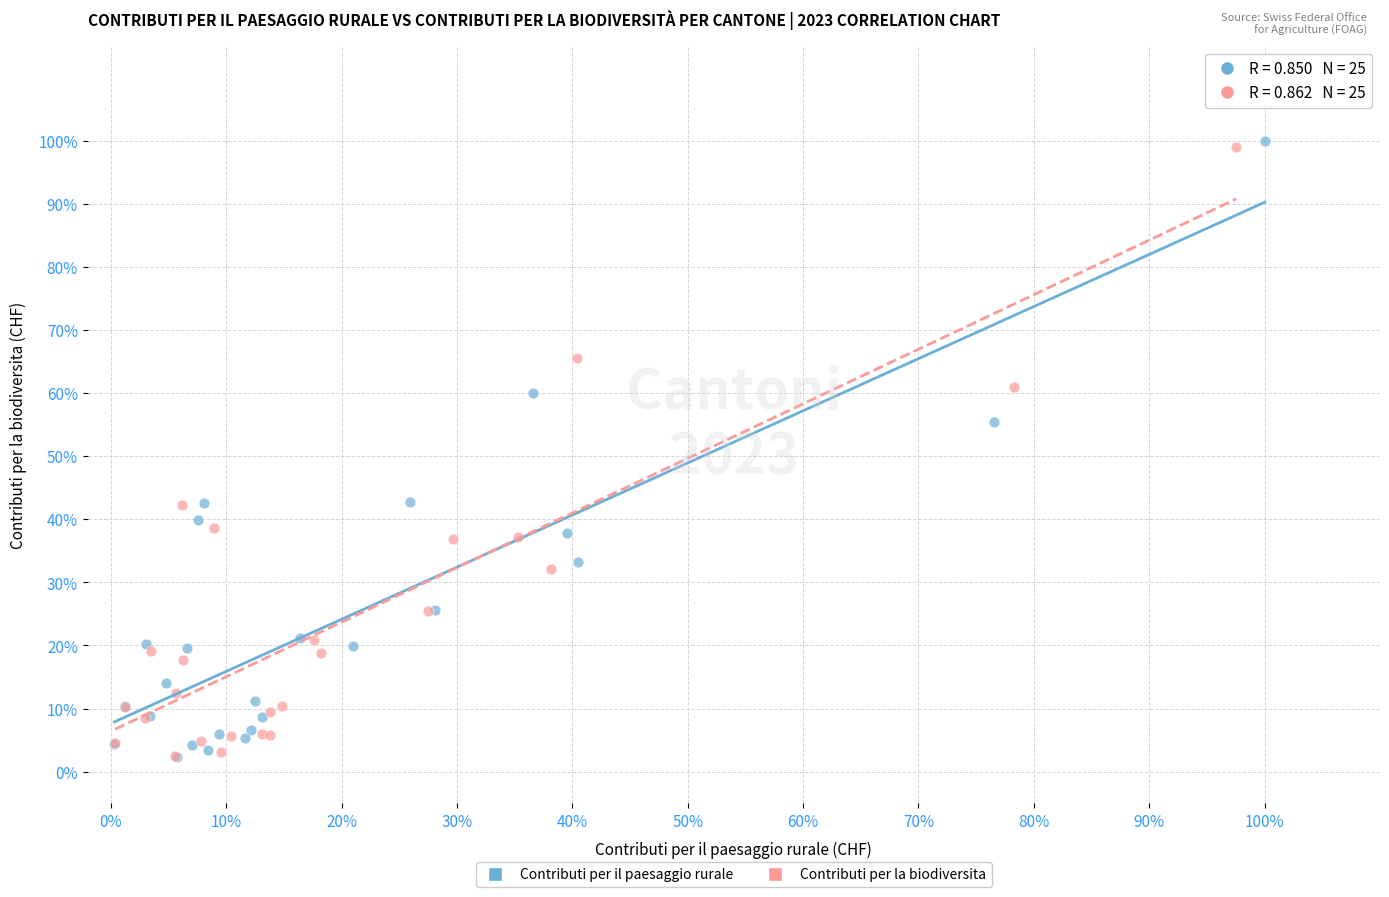

Which series has the widest spread of Y values?

Contributi per il paesaggio rurale